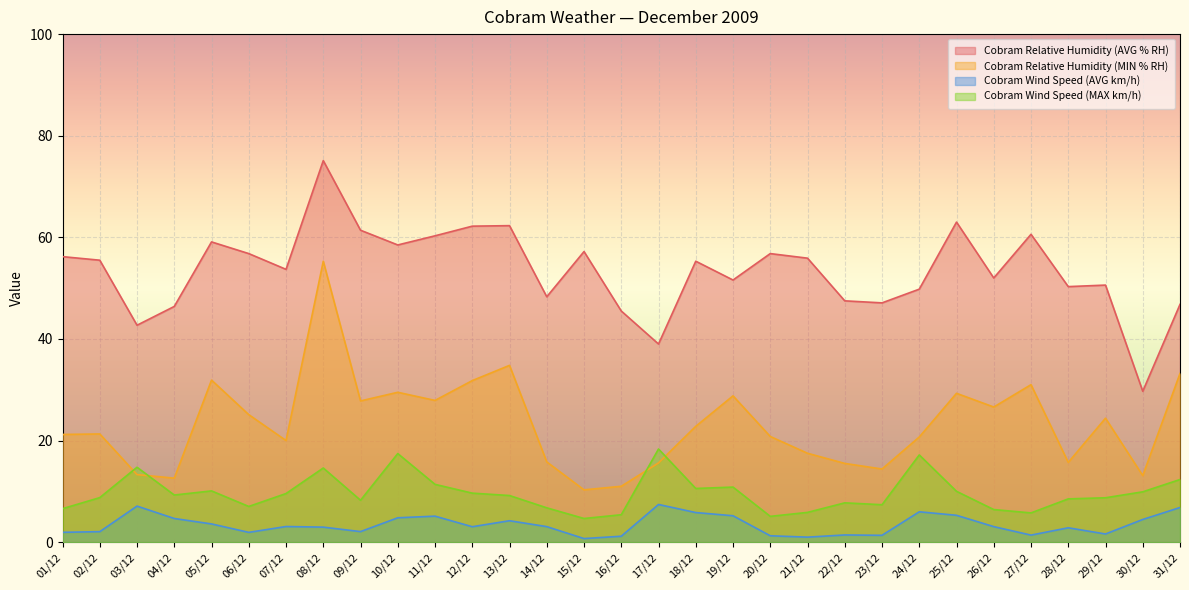

Which has a higher value, 25/12 or 06/12?

25/12